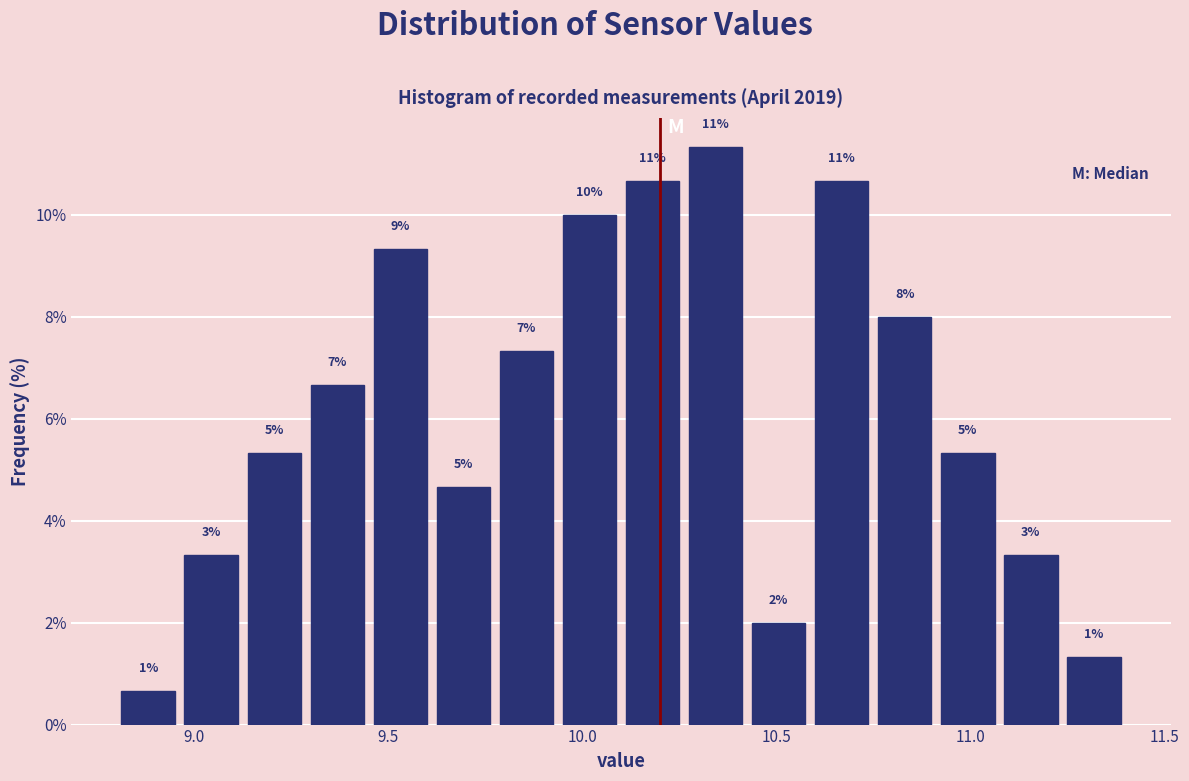

Around what value on the x-axis is the tallest bar? Give the approximate position of its centre, as read against the axis.

10.35